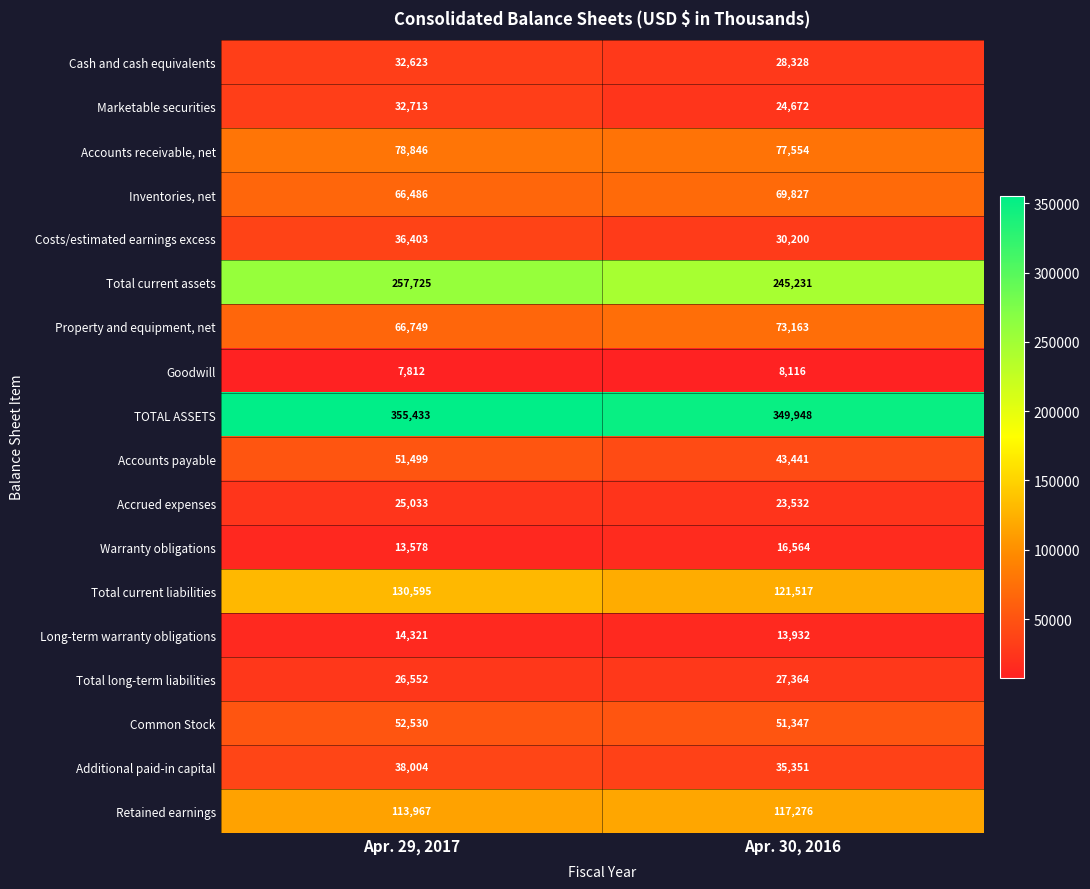

The Retained earnings series shows 44699 at Apr. 29, 2017. True or false?

False